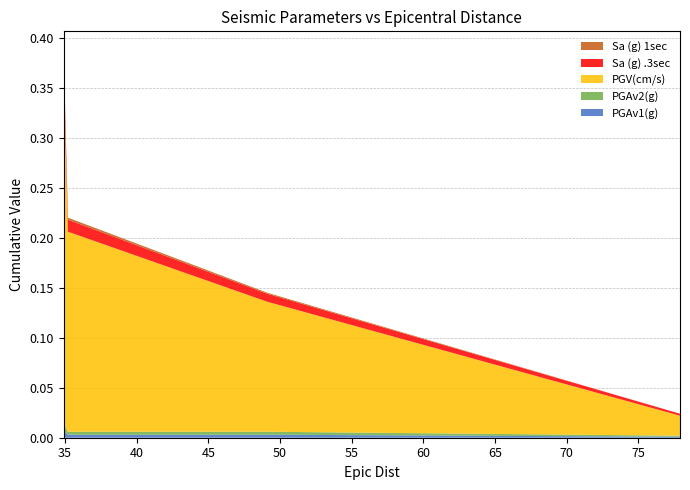

Reading right to left, extract all data points from this chart.

PGAv1(g): 77.9=0.0	49.1=0.0	35.2=0.0	34.9=0.0
PGAv2(g): 77.9=0.0	49.1=0.0	35.2=0.0	34.9=0.0
PGV(cm/s): 77.9=0.0	49.1=0.1	35.2=0.2	34.9=0.3
Sa (g) .3sec: 77.9=0.0	49.1=0.0	35.2=0.0	34.9=0.0
Sa (g) 1sec: 77.9=0.0	49.1=0.0	35.2=0.0	34.9=0.0